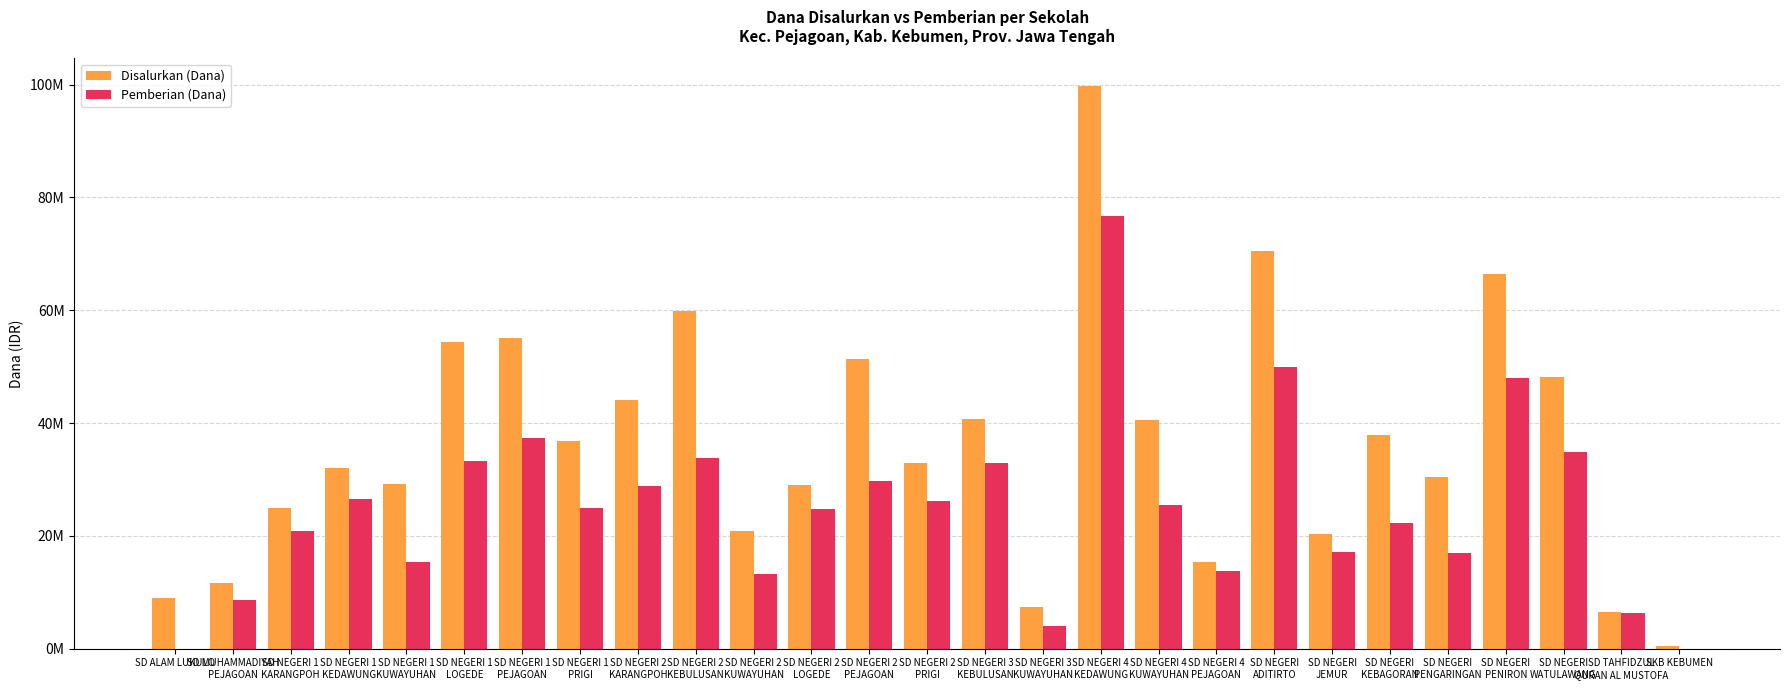

What are all the series names shown in the legend?

Disalurkan (Dana), Pemberian (Dana)